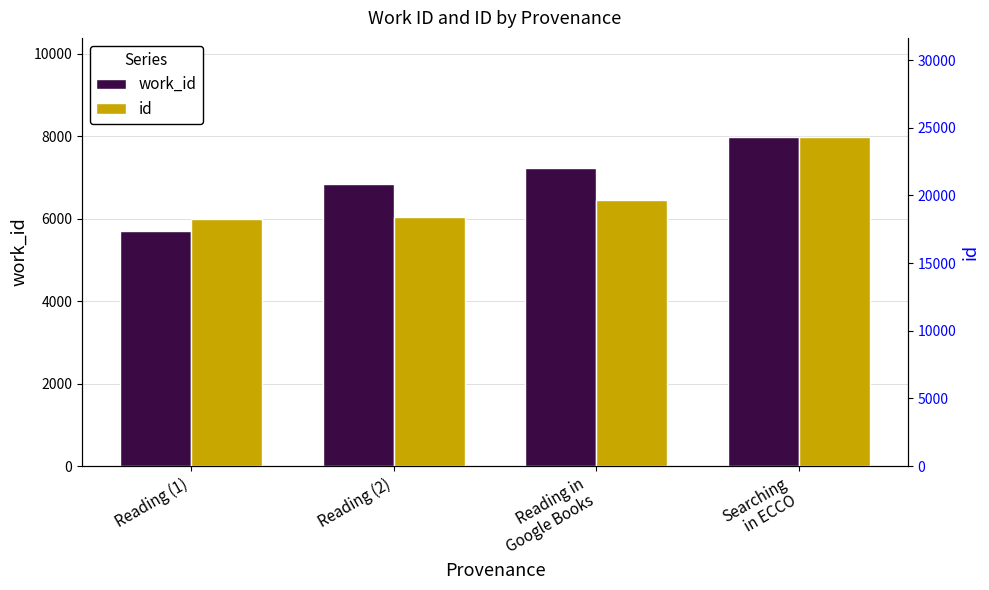

Reading left to right, what are all the values shown in this chart?

work_id: Reading (1)=5712	Reading (2)=6833	Reading in
Google Books=7224	Searching
in ECCO=7991
id: Reading (1)=18259	Reading (2)=18441	Reading in
Google Books=19699	Searching
in ECCO=24342